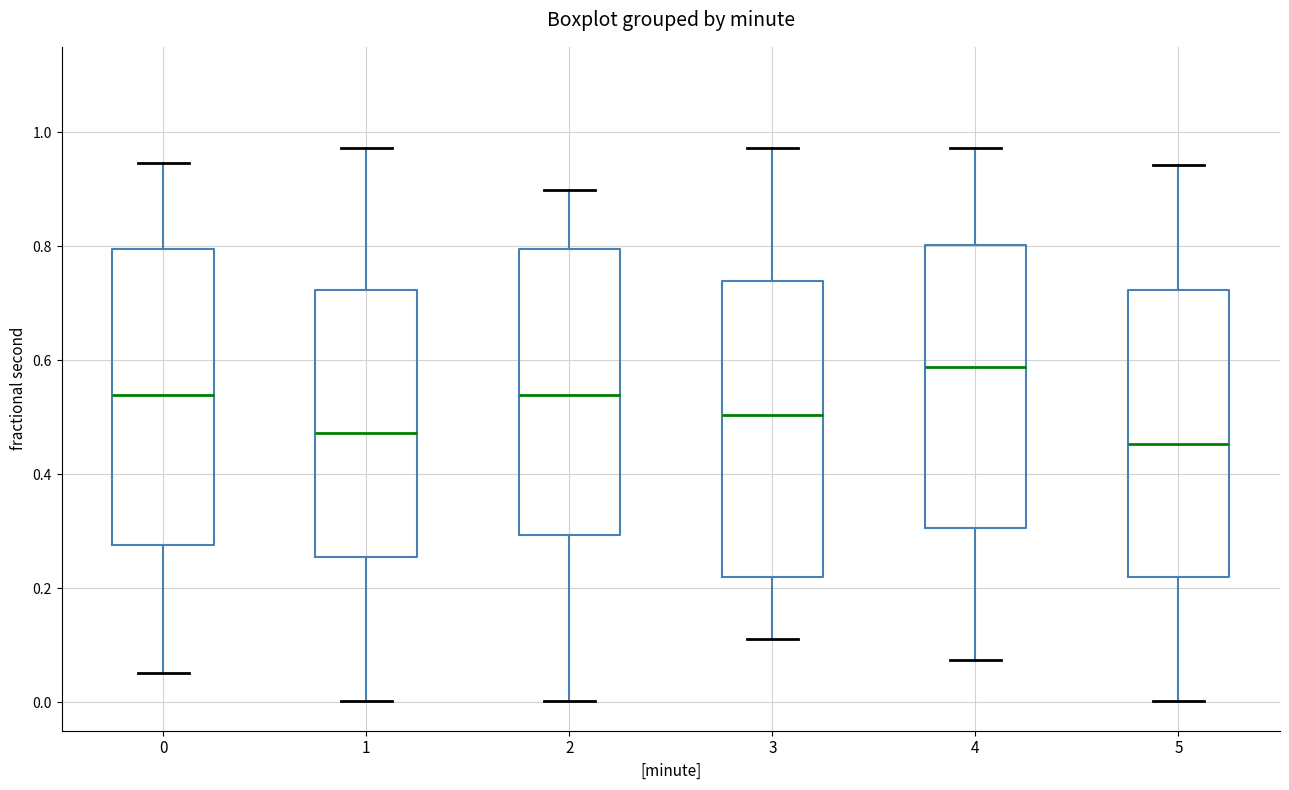

Reading left to right, read every box against the y-axis: the position of its median line, the range the box covers, and the ends of its whiskers. The values are not printed on the chart, so give them approximately, as read against the axis.

0: median 0.54, box 0.28 to 0.80, whiskers 0.06 to 0.94
1: median 0.48, box 0.26 to 0.72, whiskers 0.00 to 0.98
2: median 0.54, box 0.30 to 0.80, whiskers 0.00 to 0.90
3: median 0.50, box 0.22 to 0.74, whiskers 0.12 to 0.98
4: median 0.58, box 0.30 to 0.80, whiskers 0.08 to 0.98
5: median 0.46, box 0.22 to 0.72, whiskers 0.00 to 0.94